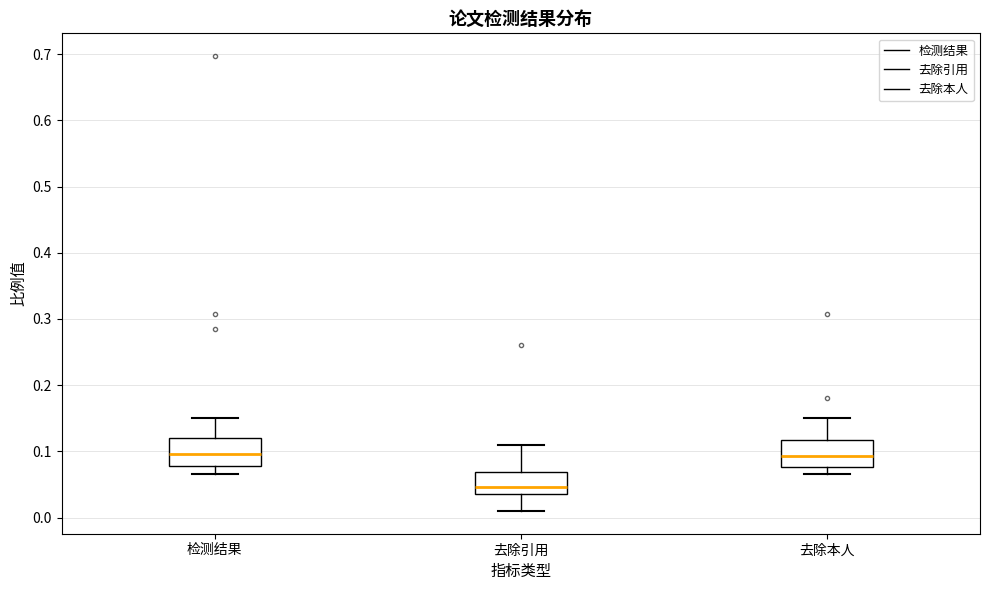

Reading left to right, transcribe this box plot: for each box, give where its median line is, the range the box spans, and where its two whiskers end, as read against the y-axis. The values are not printed on the chart, so give them approximately, as read against the axis.

检测结果: median 0.10, box 0.08 to 0.12, whiskers 0.07 to 0.15
去除引用: median 0.05, box 0.04 to 0.07, whiskers 0.01 to 0.11
去除本人: median 0.09, box 0.08 to 0.12, whiskers 0.07 to 0.15